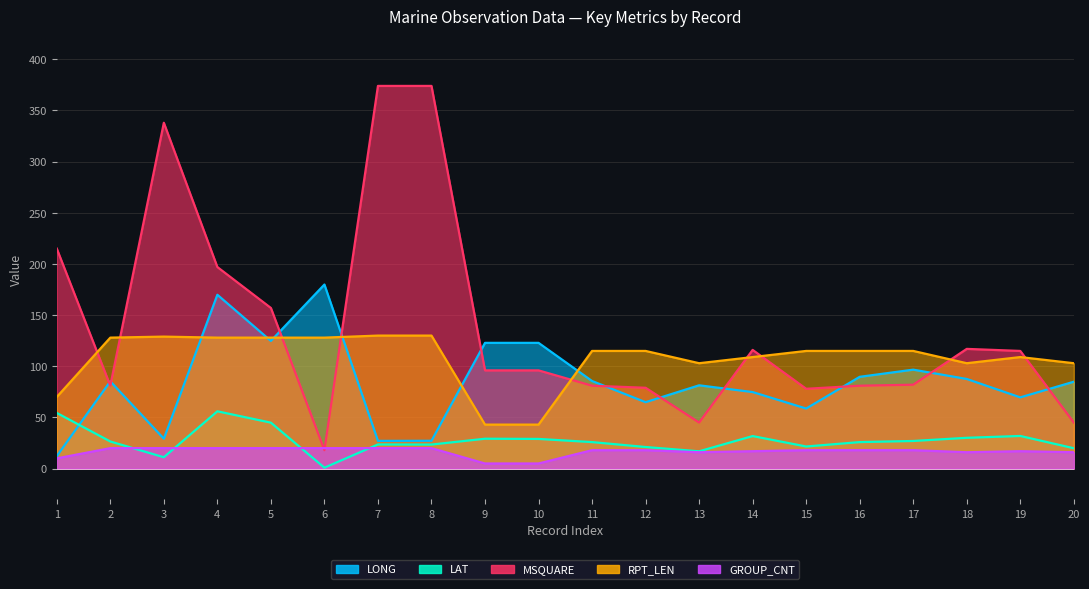

Reading right to left, list all the values displayed in this chart.

LONG: 84.9	69.6	87.6	96.7	89.7	58.7	74.8	81.4	64.9	85.6	122.9	122.9	27.2	27.1	179.9	124.8	169.9	29.2	85.3	12.2
LAT: 19.9	31.9	30.1	27.0	25.9	21.6	31.8	16.9	21.1	25.9	29.0	29.2	23.5	23.6	0.9	44.9	56.0	11.1	26.5	54.4
MSQUARE: 45.0	115.0	117.0	82.0	81.0	78.0	116.0	45.0	79.0	81.0	96.0	96.0	374.0	374.0	18.0	157.0	197.0	338.0	81.0	215.0
RPT_LEN: 103.0	109.0	103.0	115.0	115.0	115.0	109.0	103.0	115.0	115.0	43.0	43.0	130.0	130.0	128.0	128.0	128.0	129.0	128.0	70.0
GROUP_CNT: 16.0	17.0	16.0	18.0	18.0	18.0	17.0	16.0	18.0	18.0	5.0	5.0	20.0	20.0	20.0	20.0	20.0	20.0	20.0	10.0